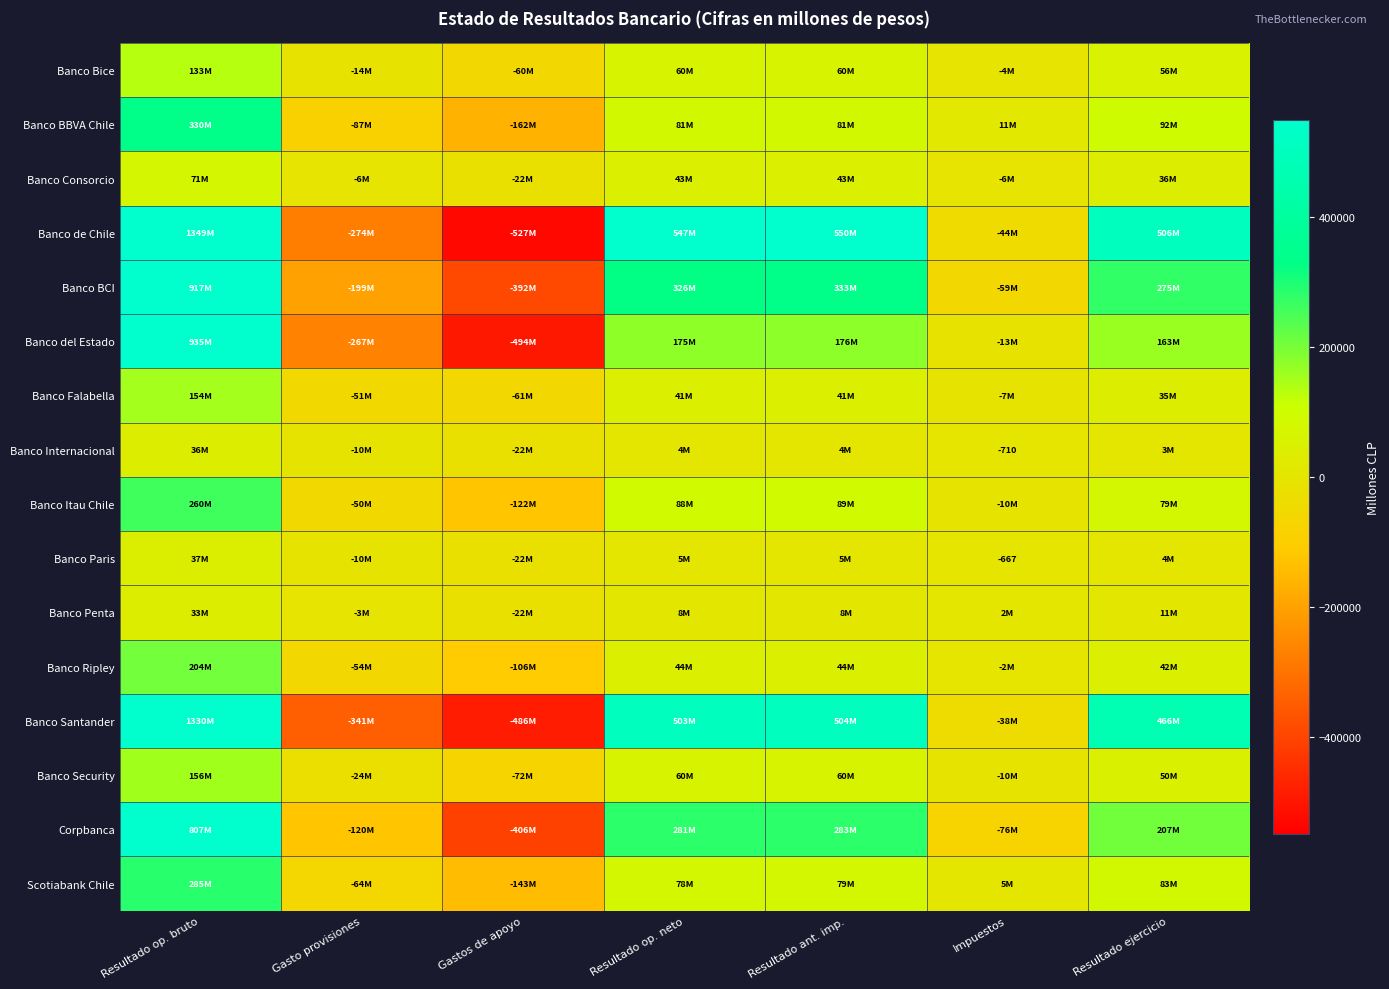

Rank the series by their maximum value, from lowest to highest.

Banco Penta, Banco Internacional, Banco Paris, Banco Consorcio, Banco Bice, Banco Falabella, Banco Security, Banco Ripley, Banco Itau Chile, Scotiabank Chile, Banco BBVA Chile, Corpbanca, Banco BCI, Banco del Estado, Banco Santander, Banco de Chile